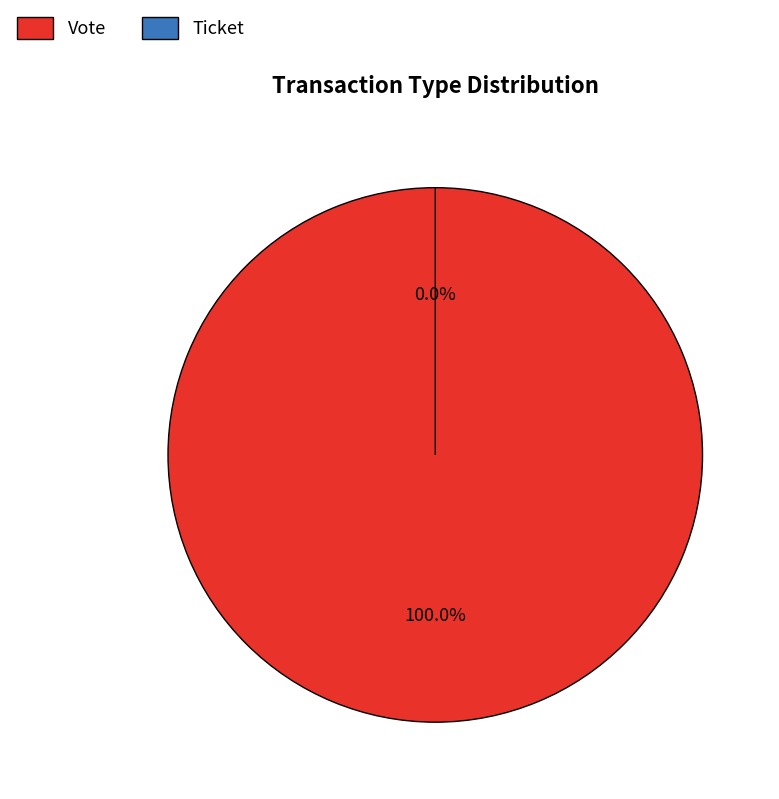

Which category has the smallest portion of the pie?

Ticket